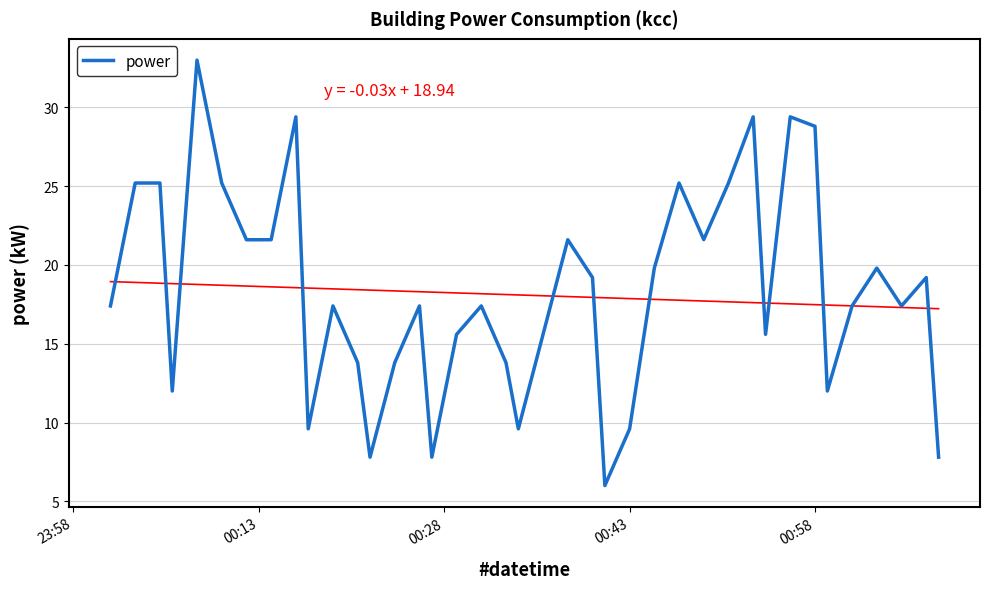

How many points are lower than both their immediate neighbors (excluding endpoints)?

10